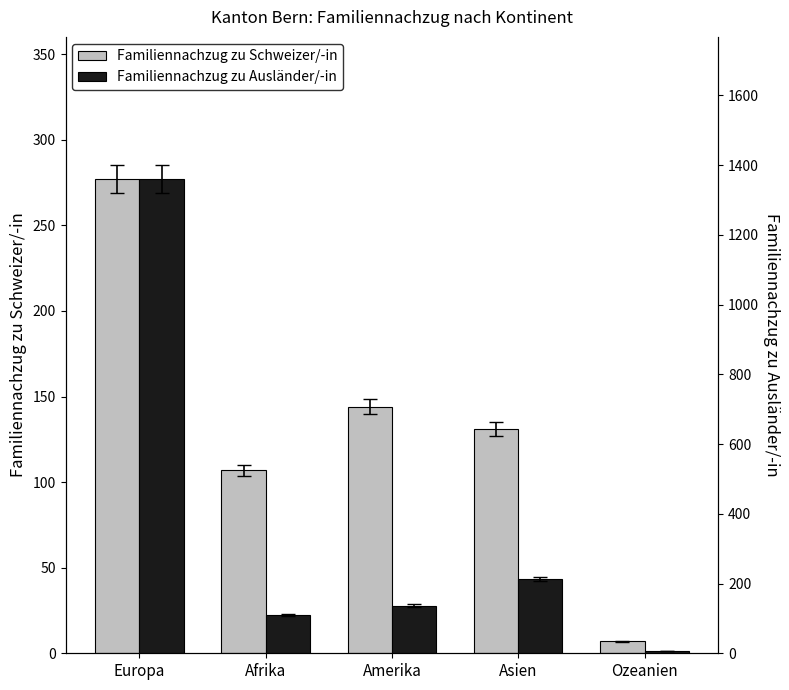

Reading left to right, what are all the values shown in this chart?

Familiennachzug zu Schweizer/-in: 277	107	144	131	7
Familiennachzug zu Ausländer/-in: 1360	110	137	213	6